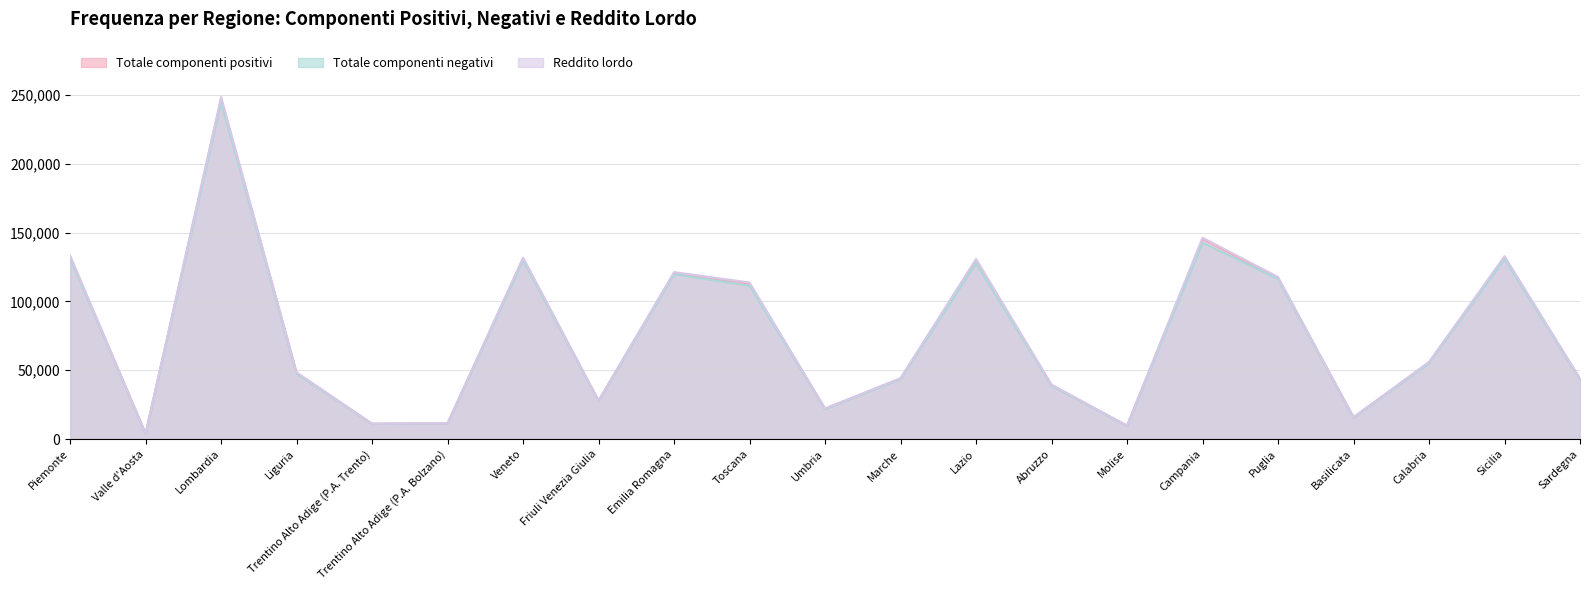

Which series has the largest total across all categories?

Reddito lordo